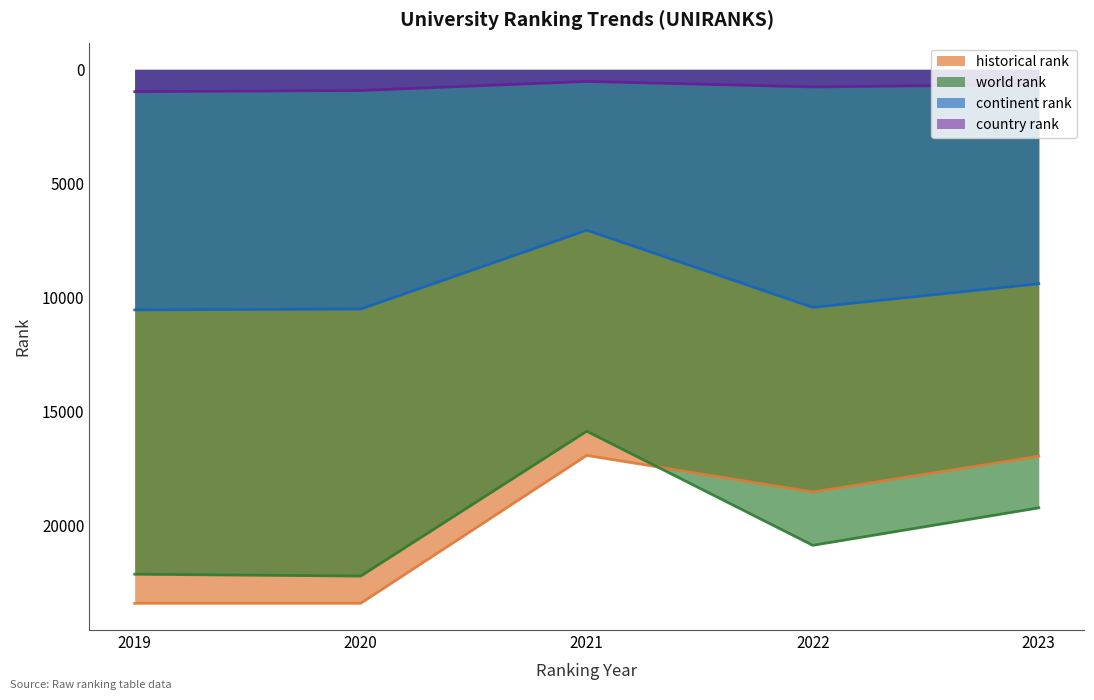

In country rank, how many points are higher than both neighbors (excluding endpoints)?

1